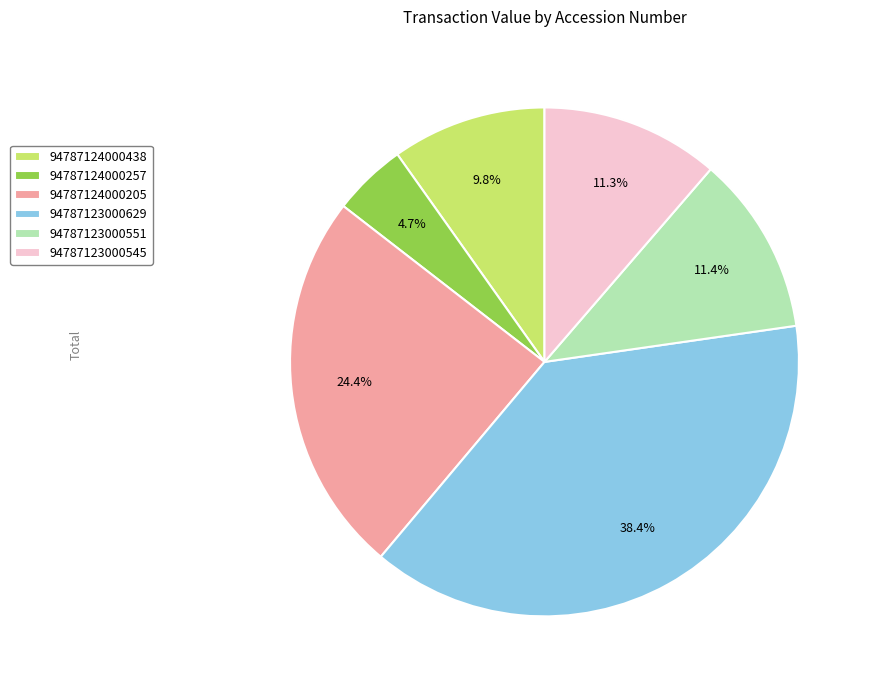

Which slice is the smallest?

94787124000257